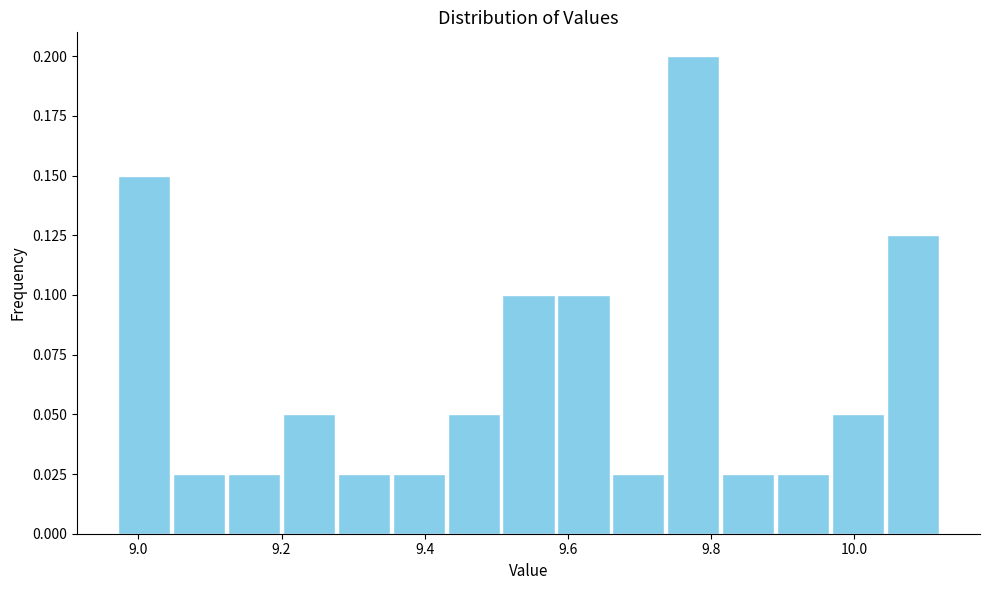

Around what value on the x-axis is the tallest bar? Give the approximate position of its centre, as read against the axis.

9.78